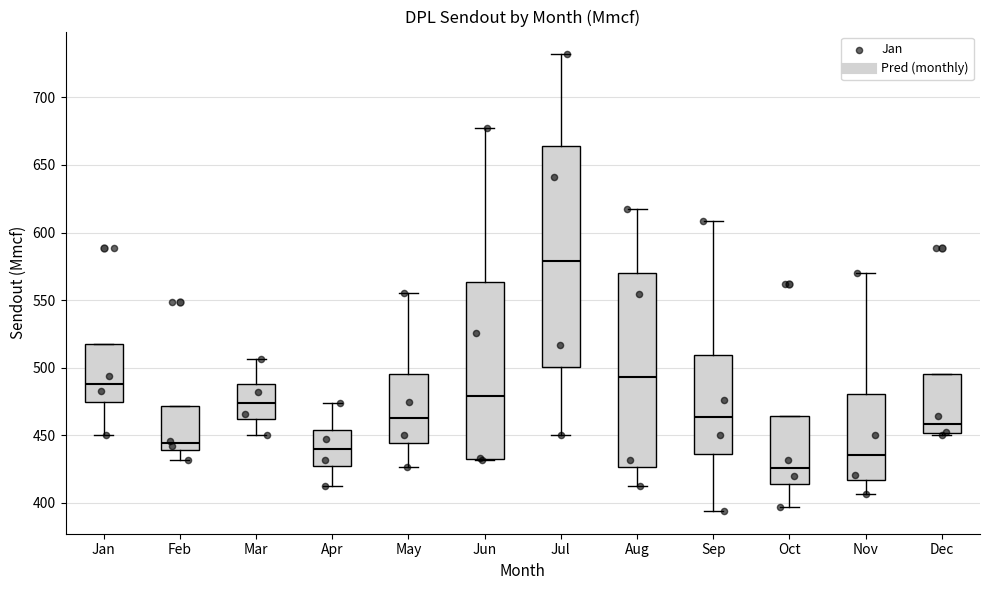

Which box is the tallest, from its lower edge to its upper edge?

Jul